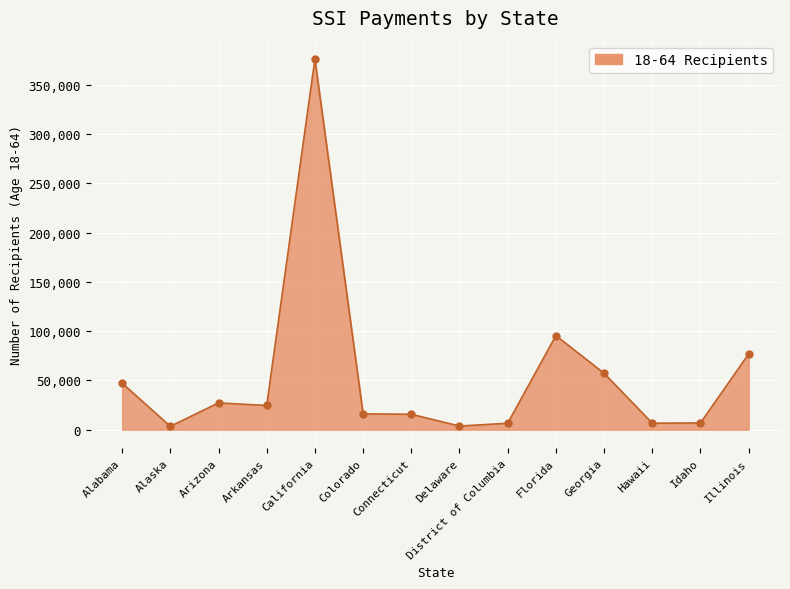

Approximately how many times larger is the value at California compared to Alabama?

8.0